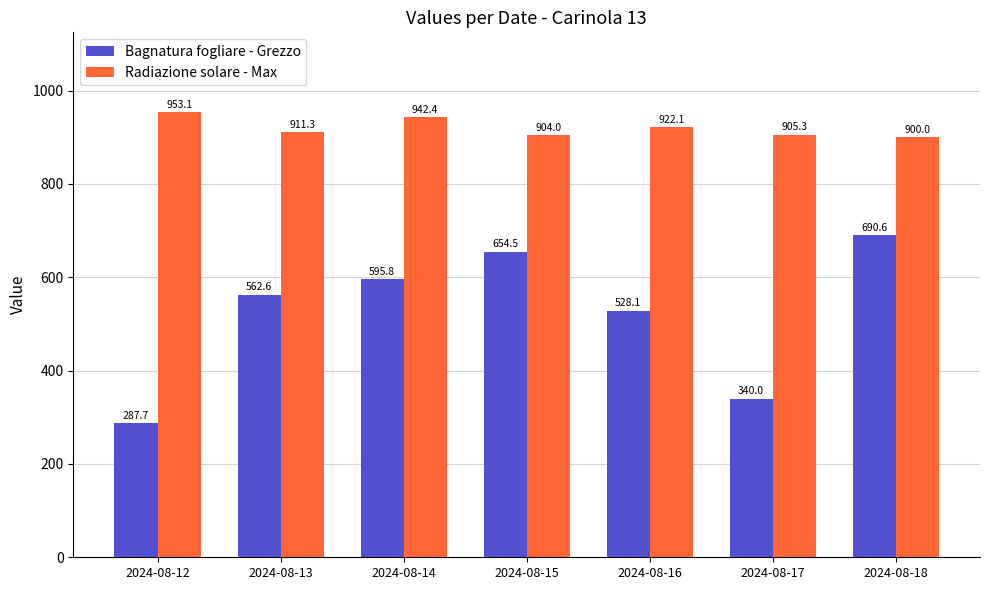

What is the lowest value of the Bagnatura fogliare - Grezzo series?

287.7